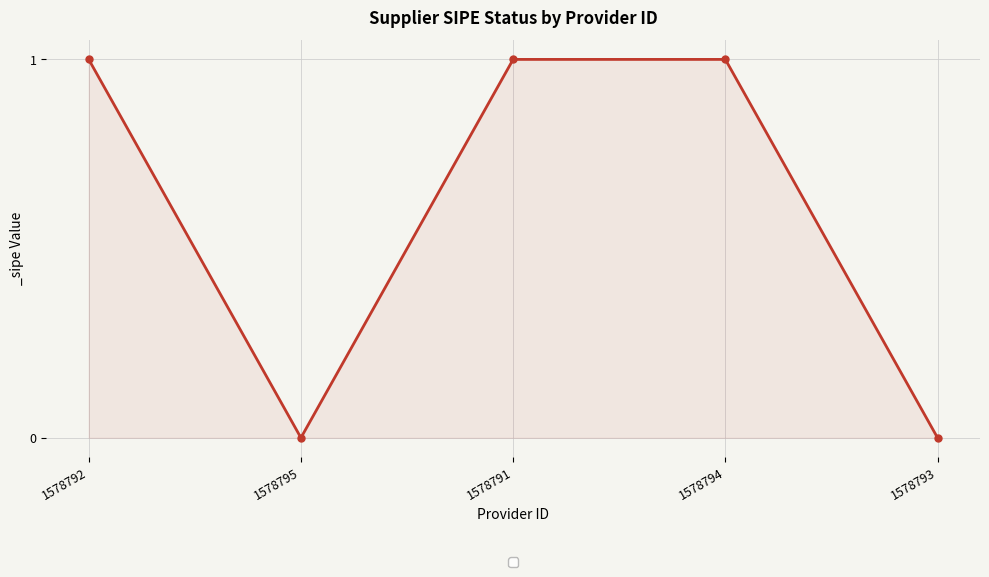

Where is the first local minimum?

1578795